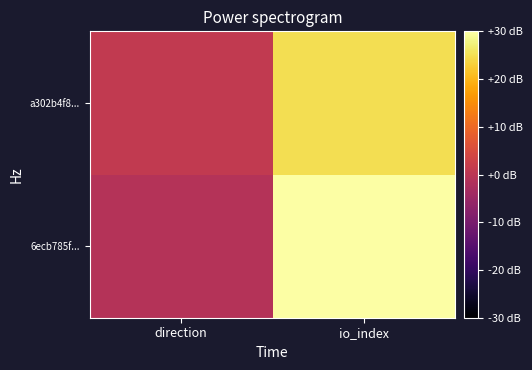

Reading left to right, what are all the values shown in this chart?

6ecb785f...: direction=-1	io_index=30
a302b4f8...: direction=1	io_index=25